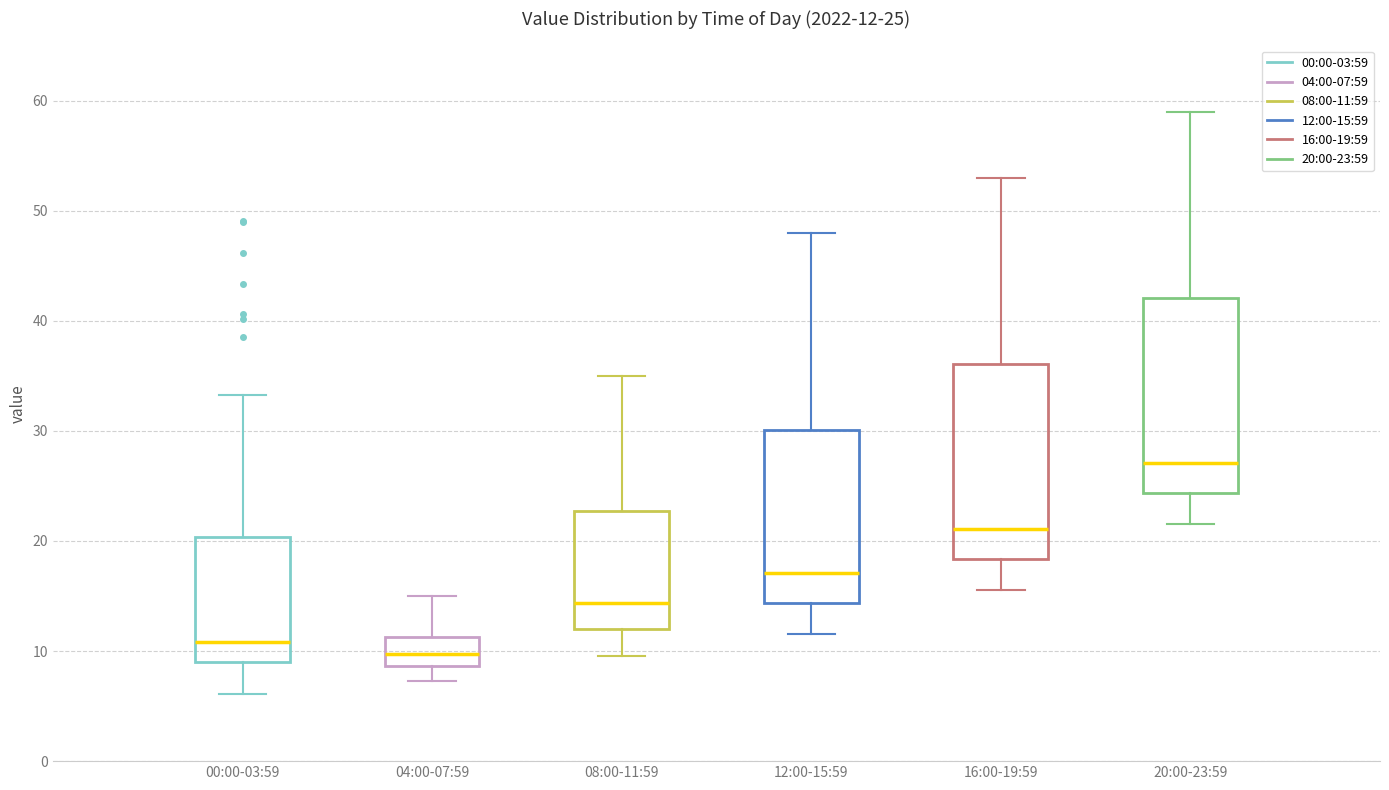

Which box's median line is the lowest?

04:00-07:59